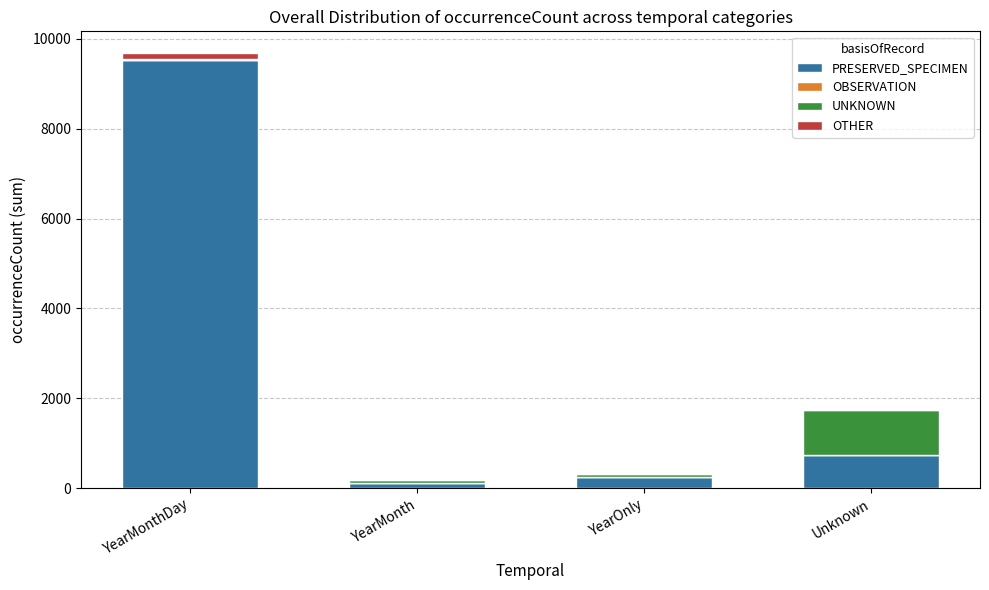

What is the sum of all PRESERVED_SPECIMEN values?

10614